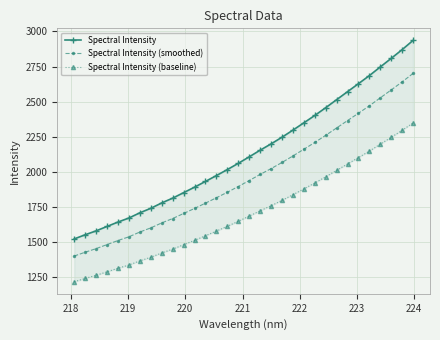

What is the minimum value for Spectral Intensity (smoothed)?

1401.7